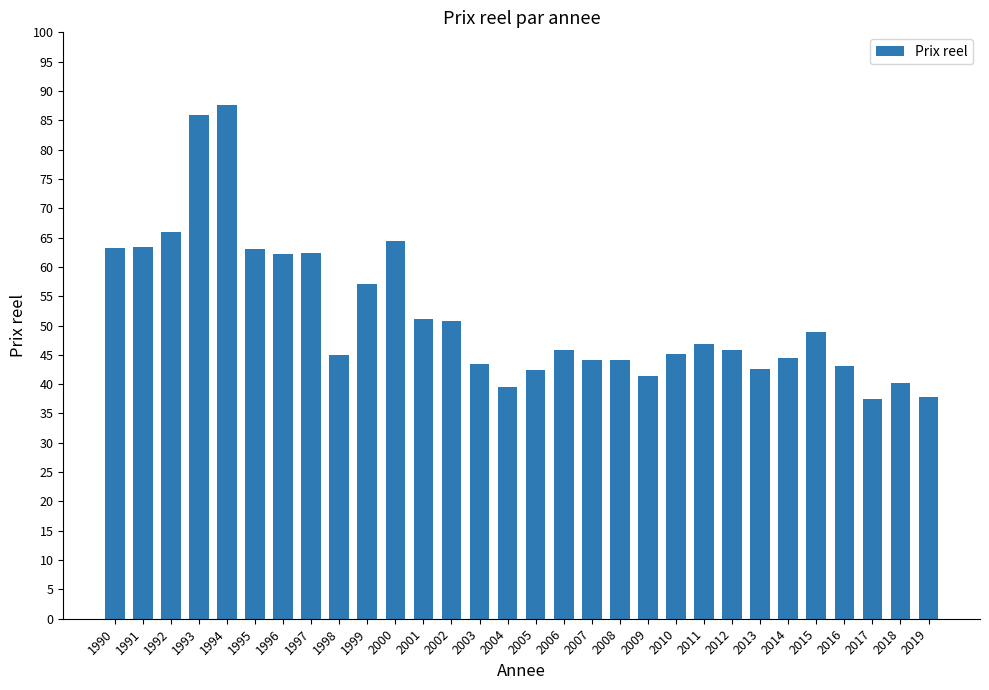

What is the smallest value displayed?

37.5